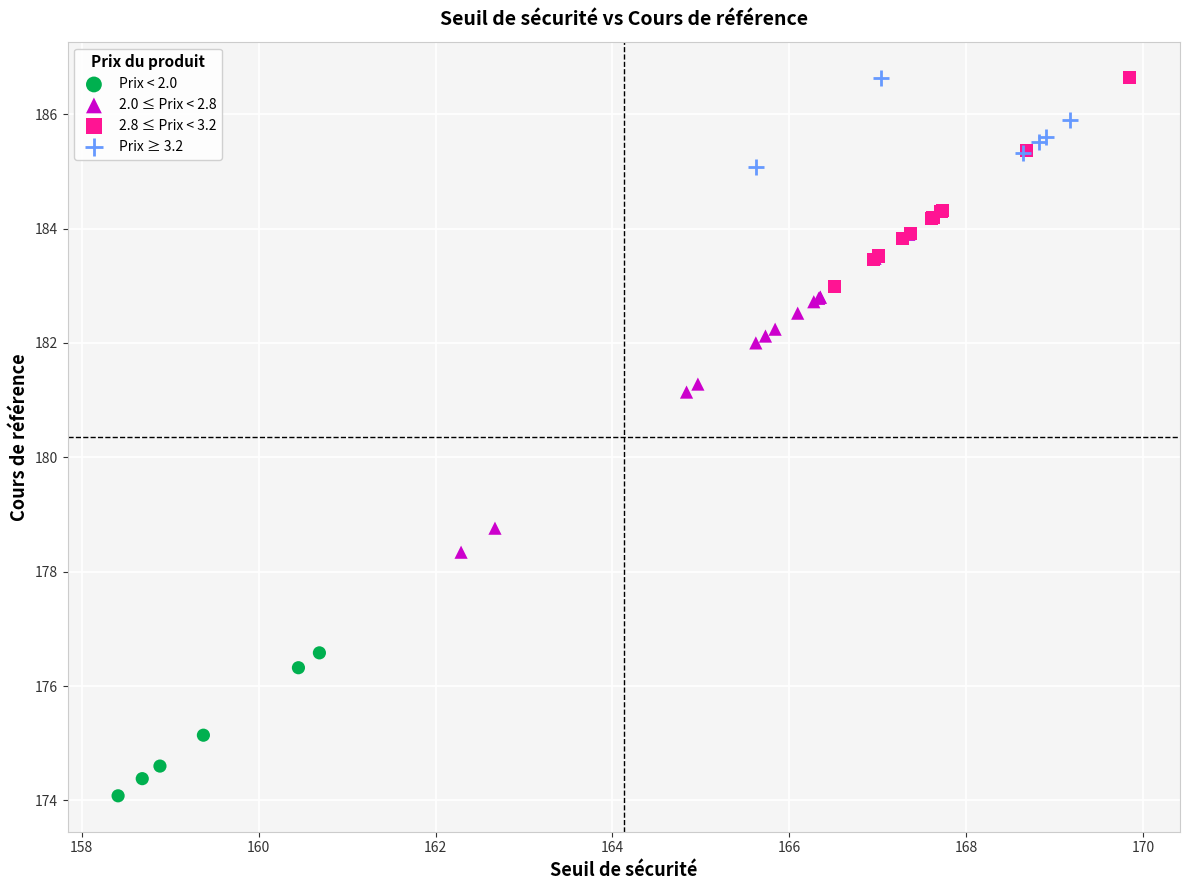

Which series has the largest Y range (max minus min)?

2.0 ≤ Prix < 2.8